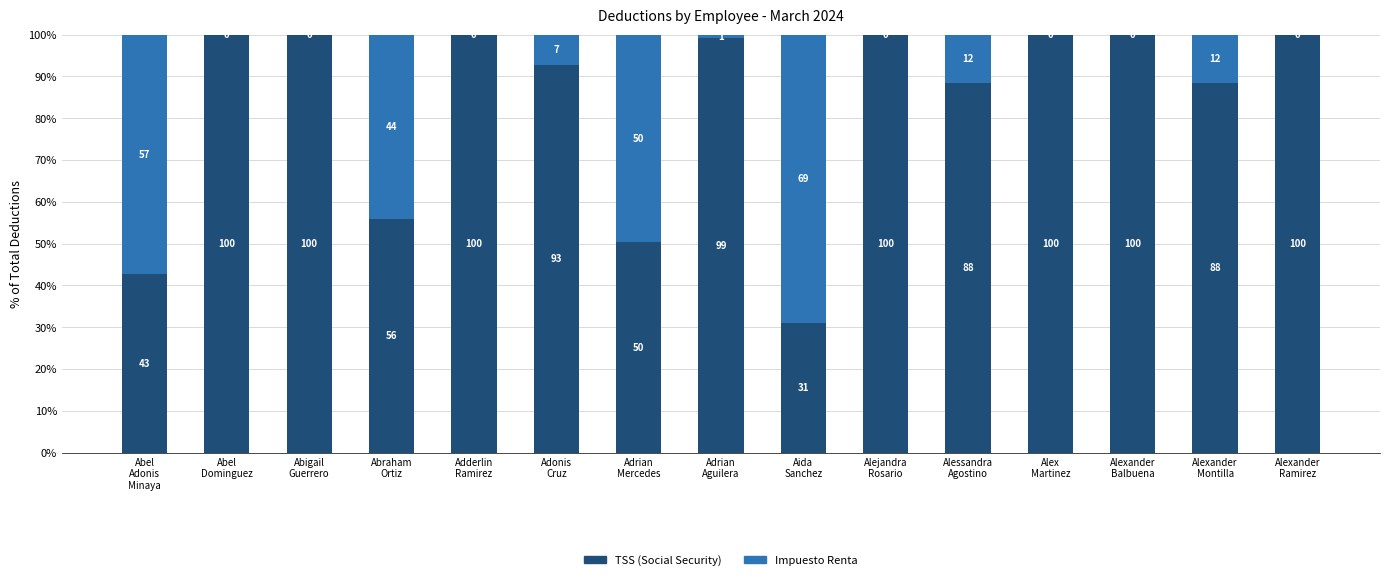

What is the maximum value for TSS (Social Security)?

100.0